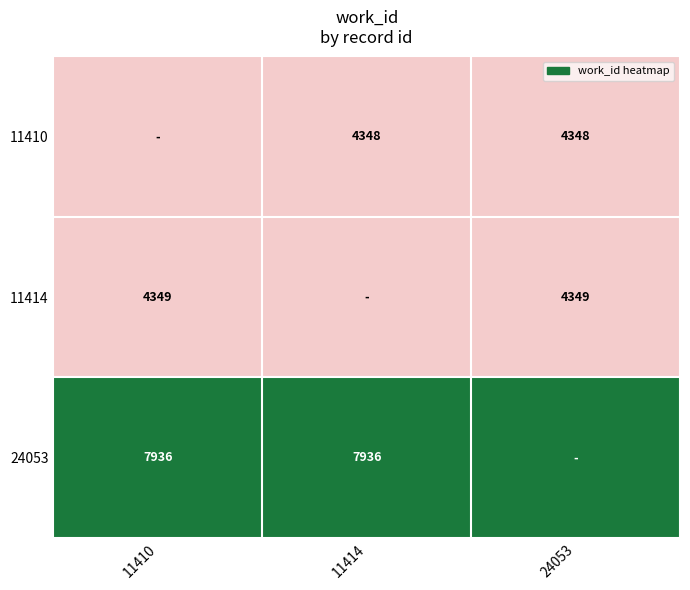

Is it true that 11414 equals 4349 at 24053?

True